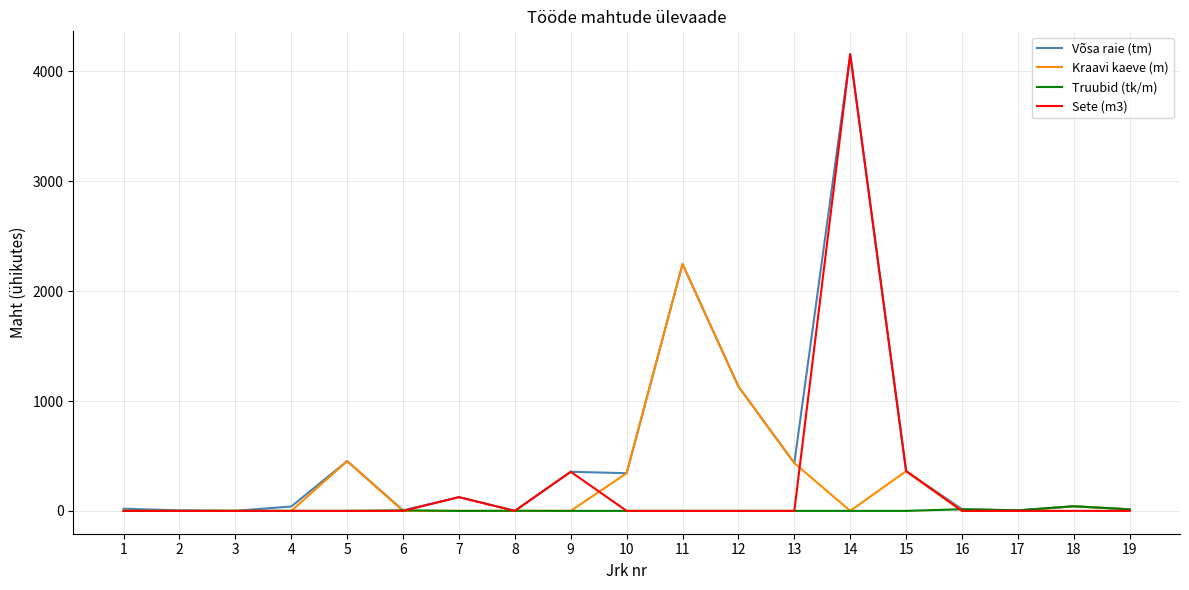

Is the value of Kraavi kaeve (m) at 5 greater than the value of Sete (m3) at 4?

Yes